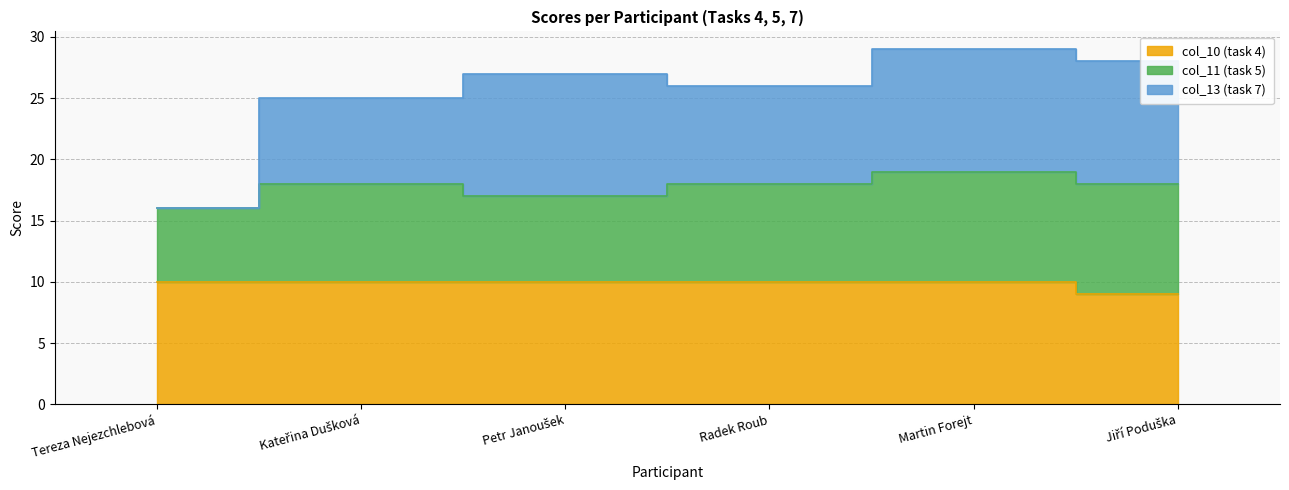

True or false: col_10 (task 4) and col_13 (task 7) cross at least once.

False